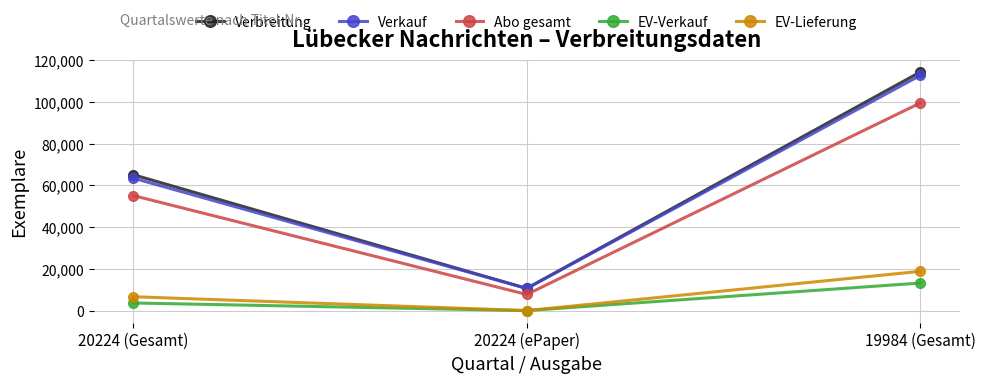

What is the difference between the maximum and minimum values in the Verkauf series?

102089